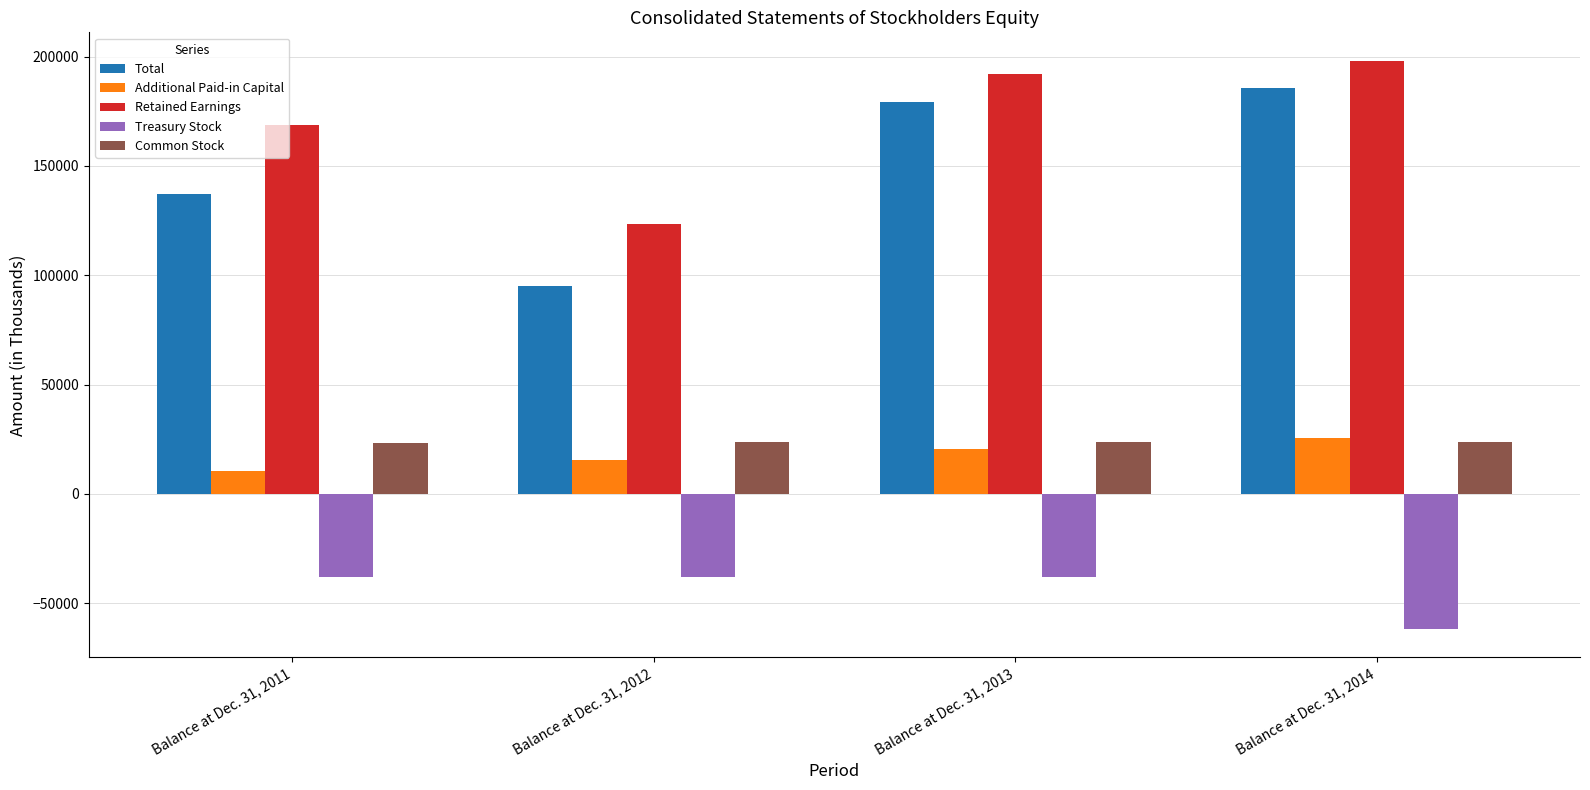

How many values in the Retained Earnings series are below 192088?

2